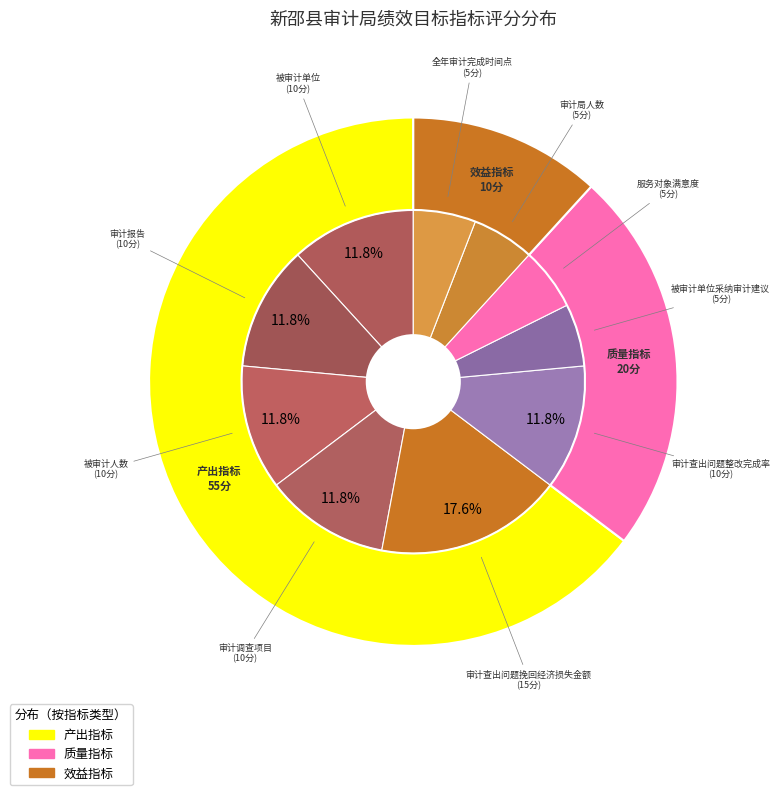

Which category has the smallest portion of the pie?

被审计单位采纳审计建议